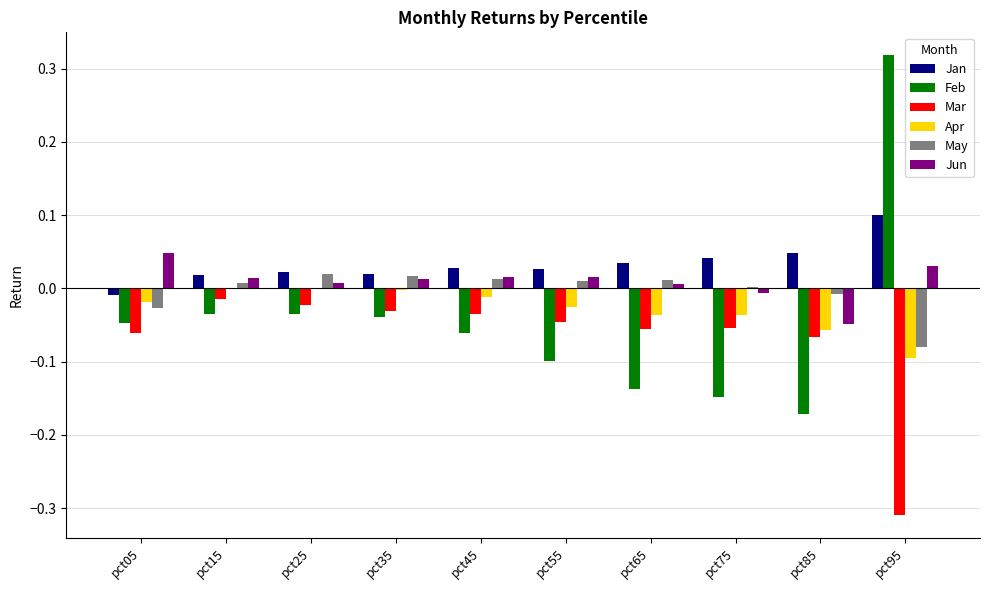

Which series has the largest total across all categories?

Jan